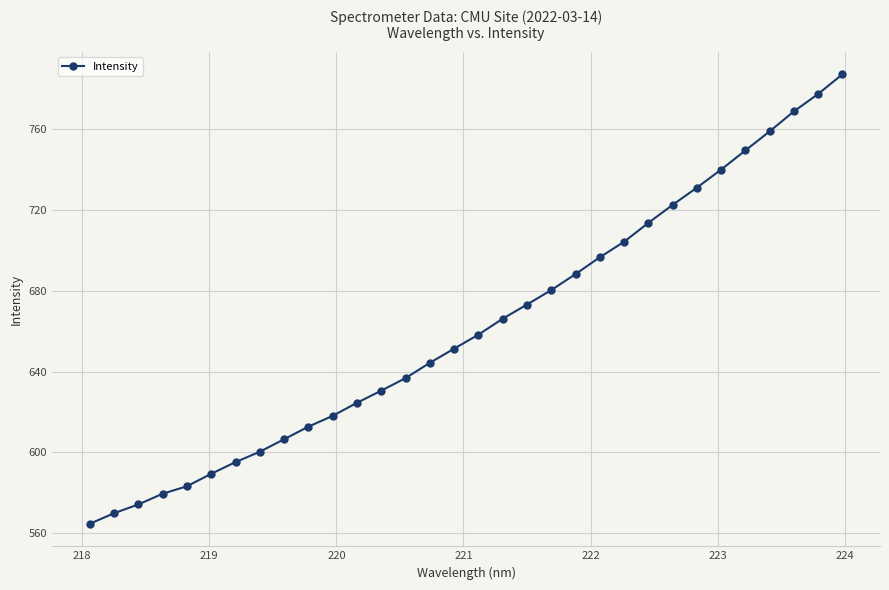

What is the value of the 11th point from the left?

618.1